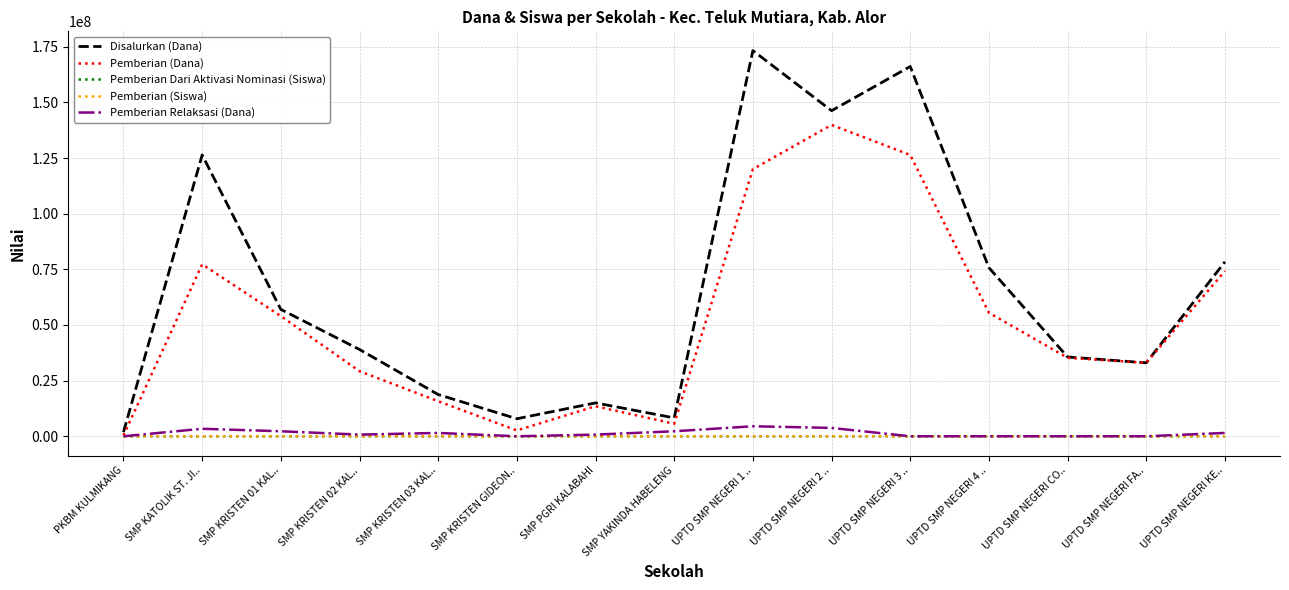

Which series has the largest range (max minus min)?

Disalurkan (Dana)